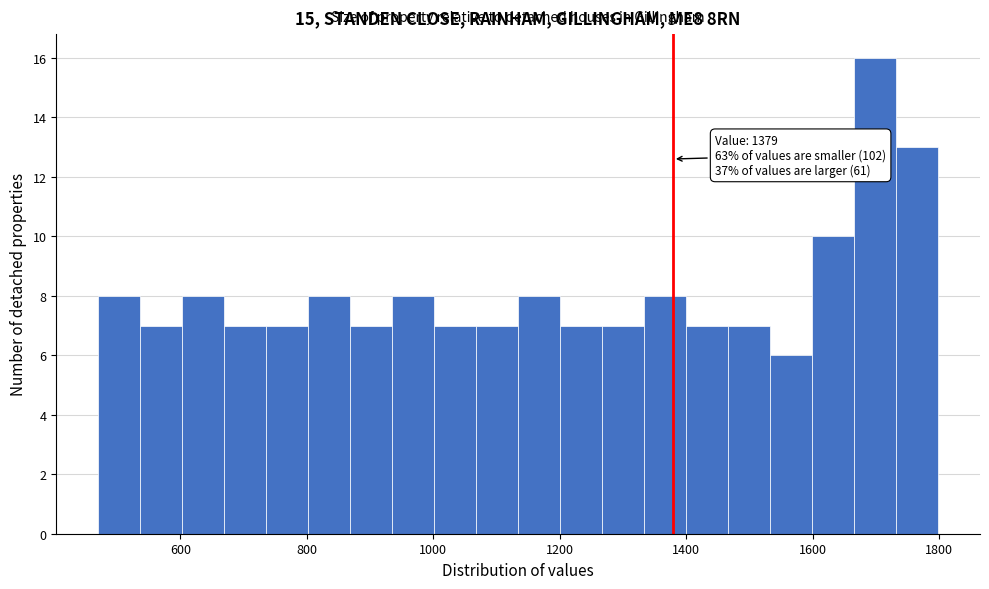

Around what value on the x-axis is the tallest bar? Give the approximate position of its centre, as read against the axis.

1700